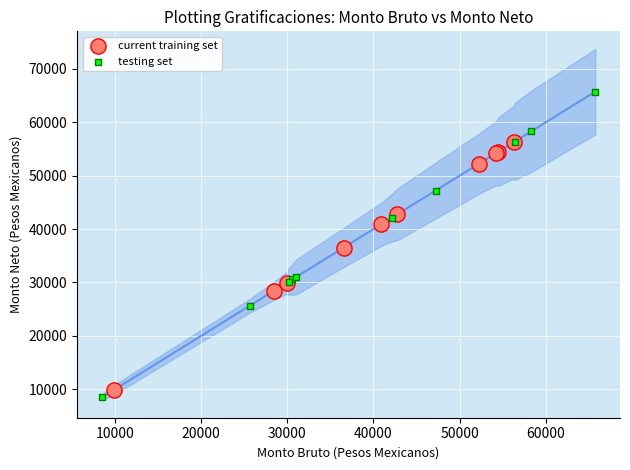

Which series contains the highest Y value?

testing set